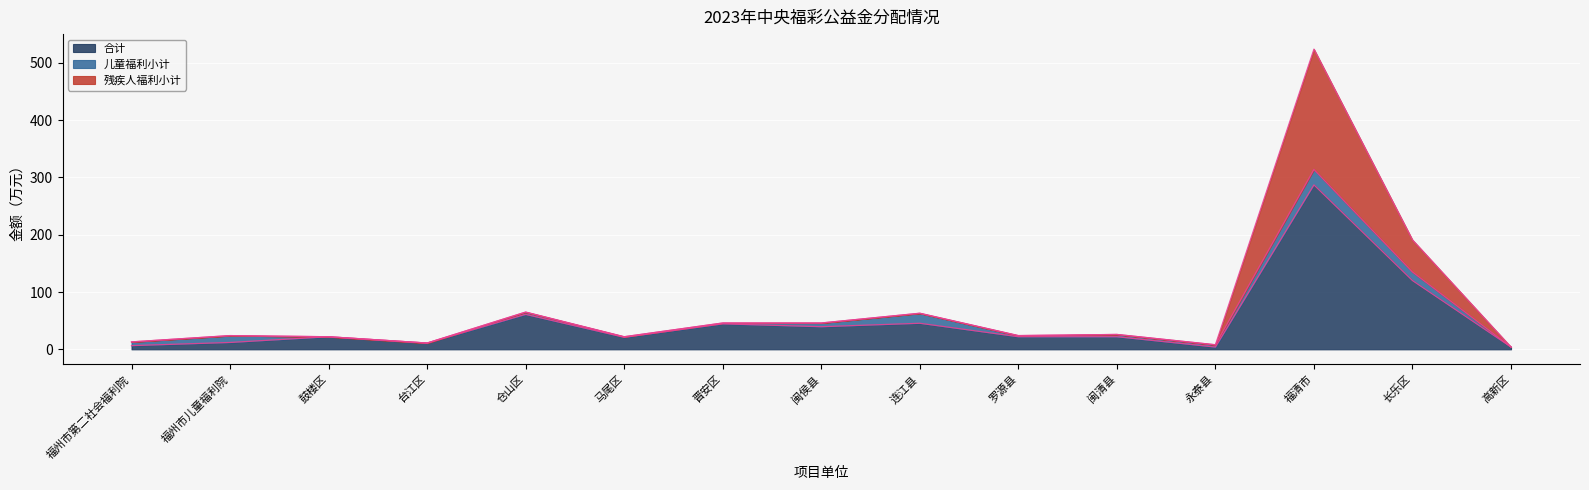

True or false: 合计 has more than 0 points higher than both neighbors.

True